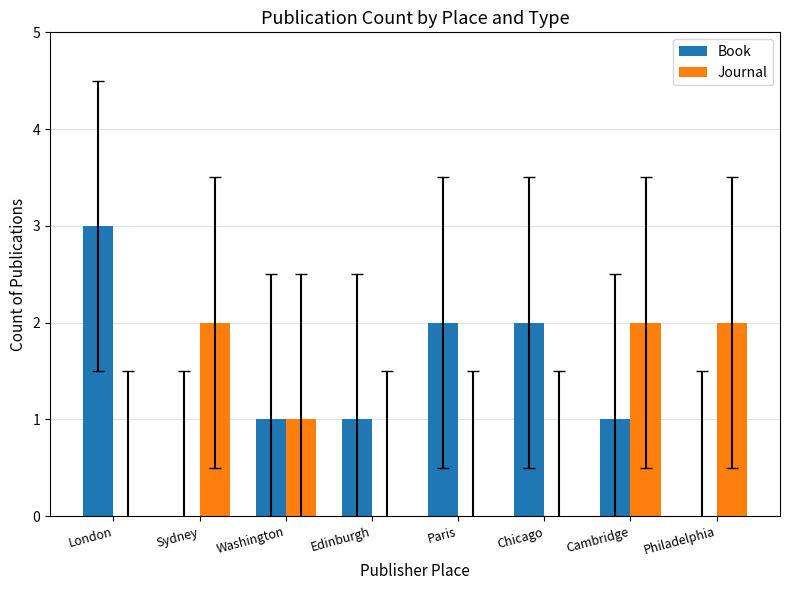

What is the sum of all Book values?

10